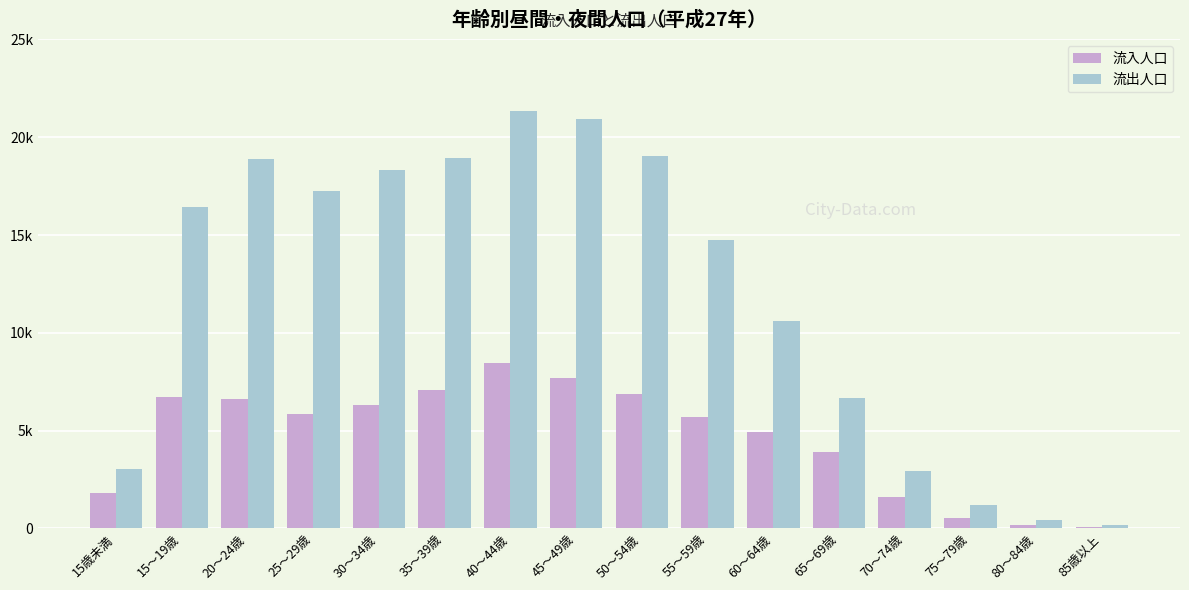

Are the bars horizontal?

No